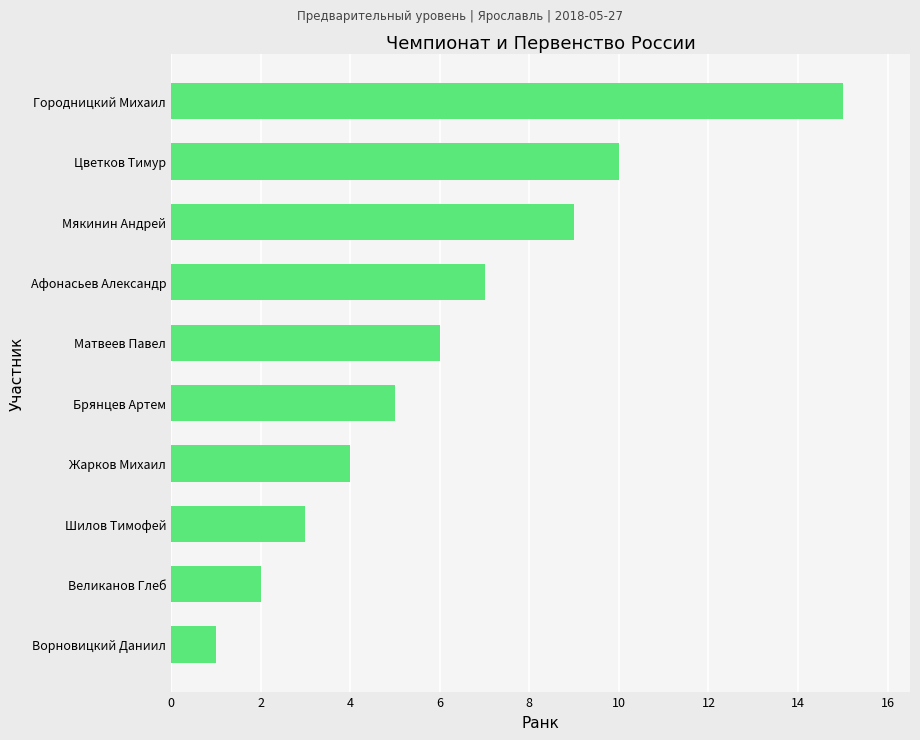

How many data points does each series have?

10